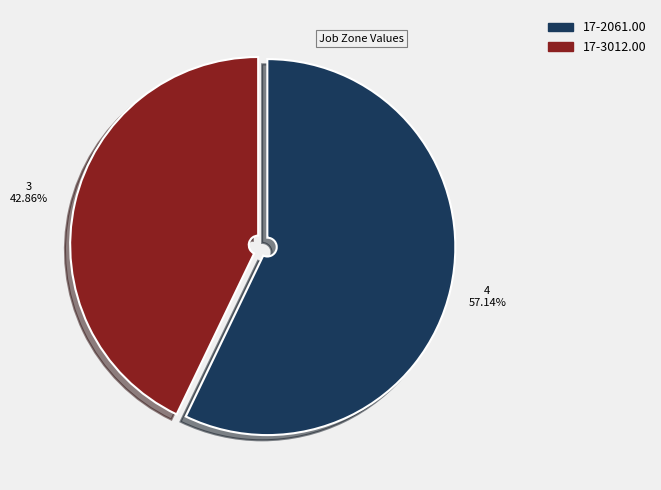

Do 17-2061.00 and 17-3012.00 together represent more than half of the pie?

Yes